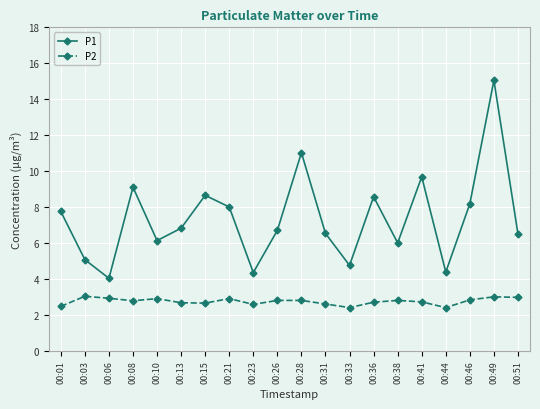

In P2, how many points are lower than both neighbors (excluding endpoints)?

5